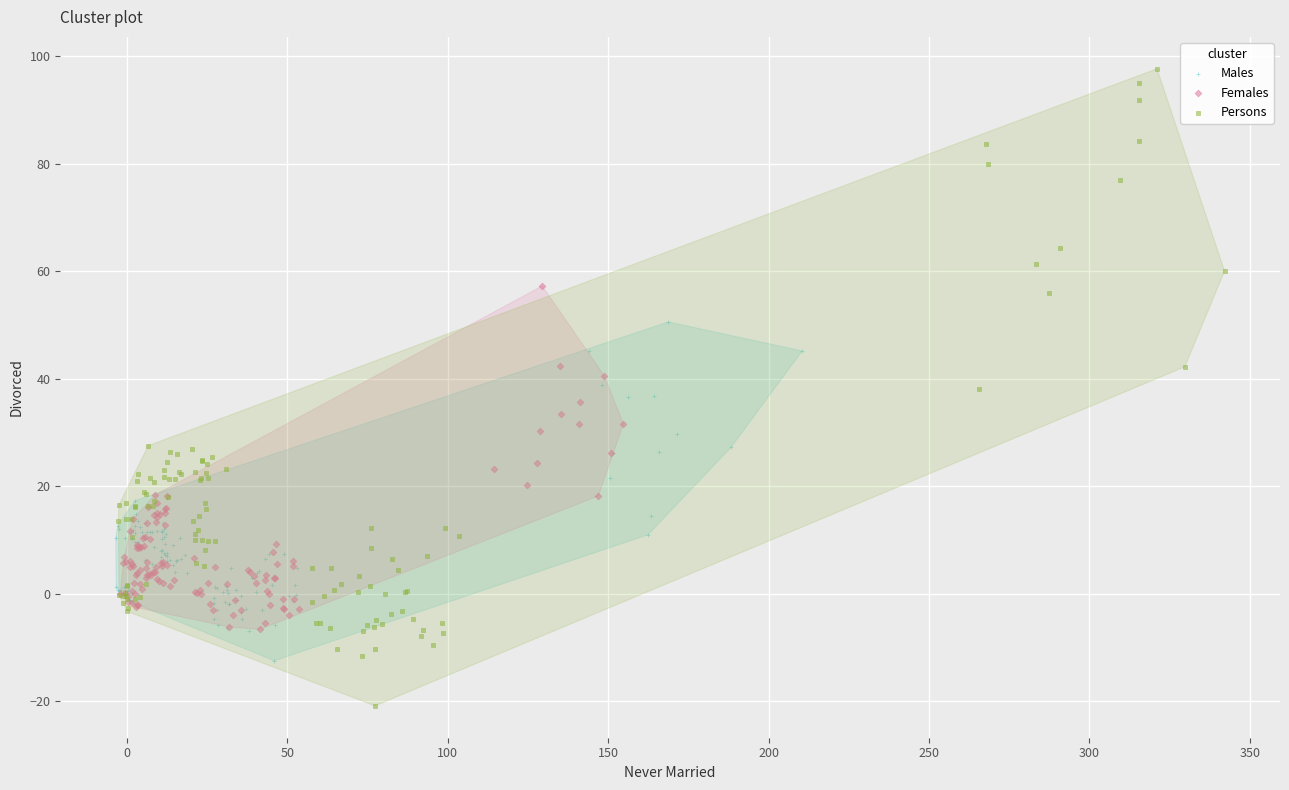

Which series has the largest Y range (max minus min)?

Persons